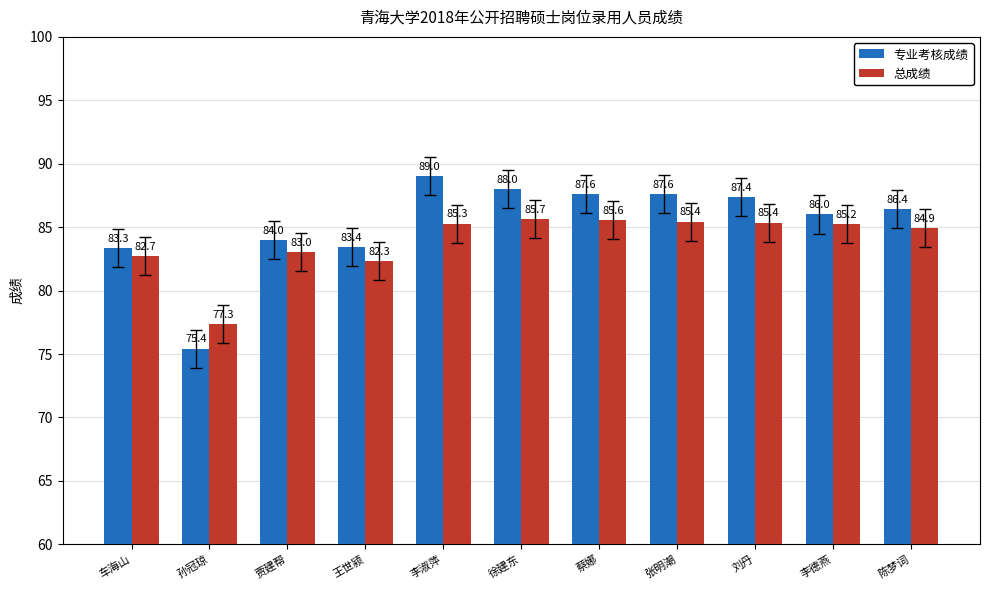

Between 车海山 and 贾建帮, which series saw the biggest shift?

专业考核成绩